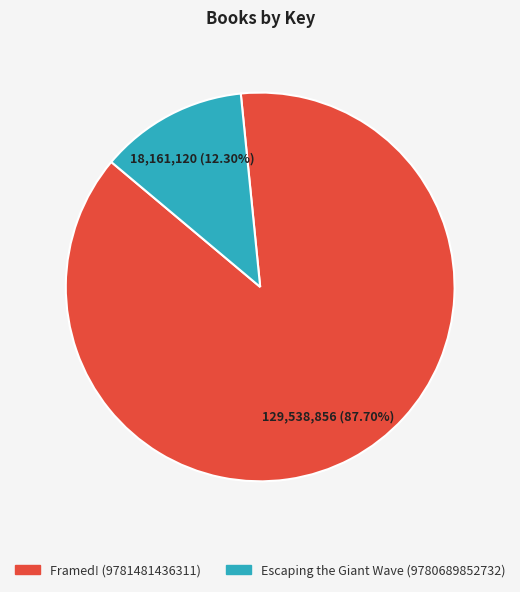

The Framed! (9781481436311) slice represents 99% of the pie. True or false?

False